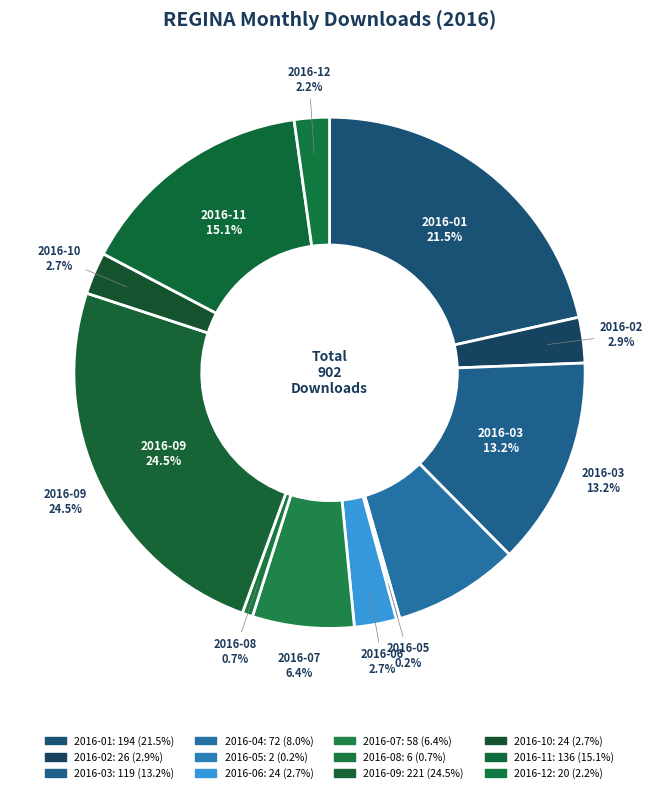

Between 2016-03 and 2016-11, which is larger?

2016-11